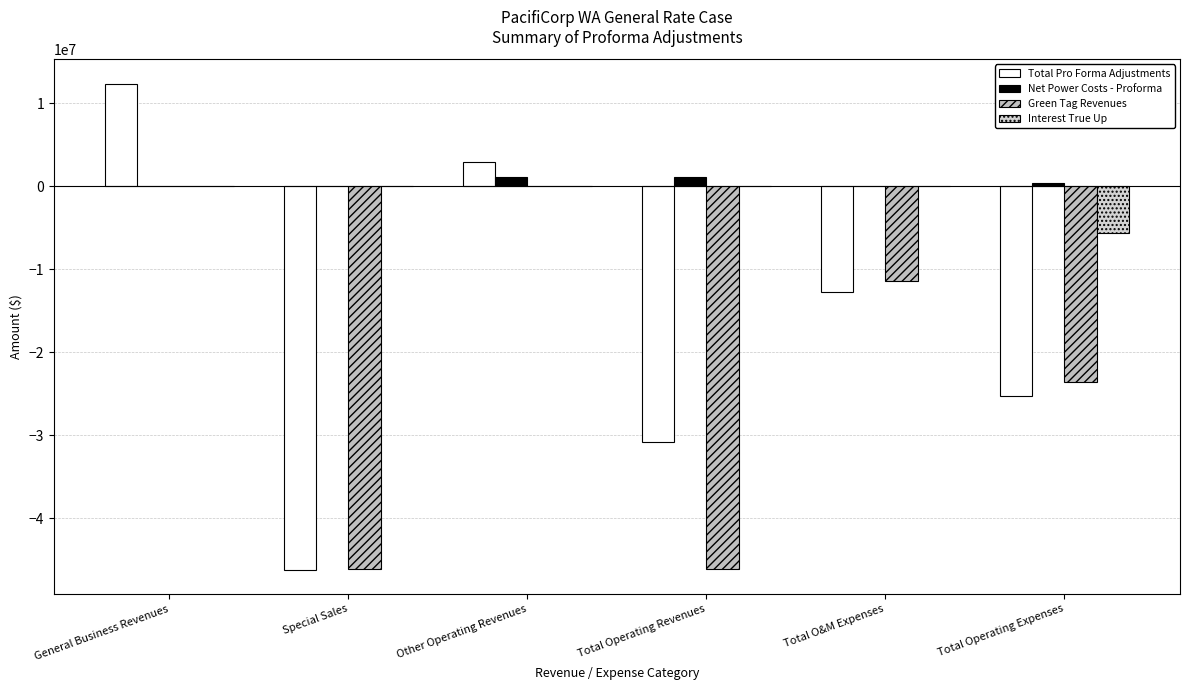

Reading right to left, extract all data points from this chart.

Total Pro Forma Adjustments: Total Operating Expenses=-25273990.9	Total O&M Expenses=-12757148.1	Total Operating Revenues=-30878716.7	Other Operating Revenues=2935061.6	Special Sales=-46215933.4	General Business Revenues=12402155.1
Net Power Costs - Proforma: Total Operating Expenses=412499.3	Total O&M Expenses=0.0	Total Operating Revenues=1178569.4	Other Operating Revenues=1178569.4	Special Sales=0.0	General Business Revenues=0.0
Green Tag Revenues: Total Operating Expenses=-23550987.9	Total O&M Expenses=-11381409.6	Total Operating Revenues=-46151633.2	Other Operating Revenues=0.0	Special Sales=-46151633.2	General Business Revenues=0.0
Interest True Up: Total Operating Expenses=-5638736.3	Total O&M Expenses=0.0	Total Operating Revenues=0.0	Other Operating Revenues=0.0	Special Sales=0.0	General Business Revenues=0.0